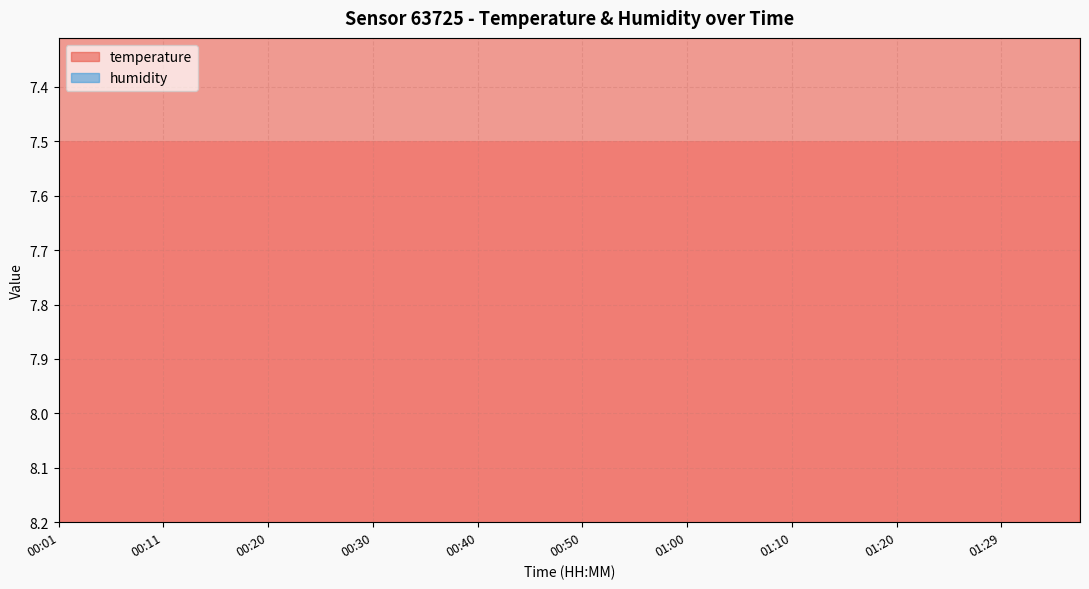

Rank the series at 00:16 from highest to lowest value.

temperature, humidity